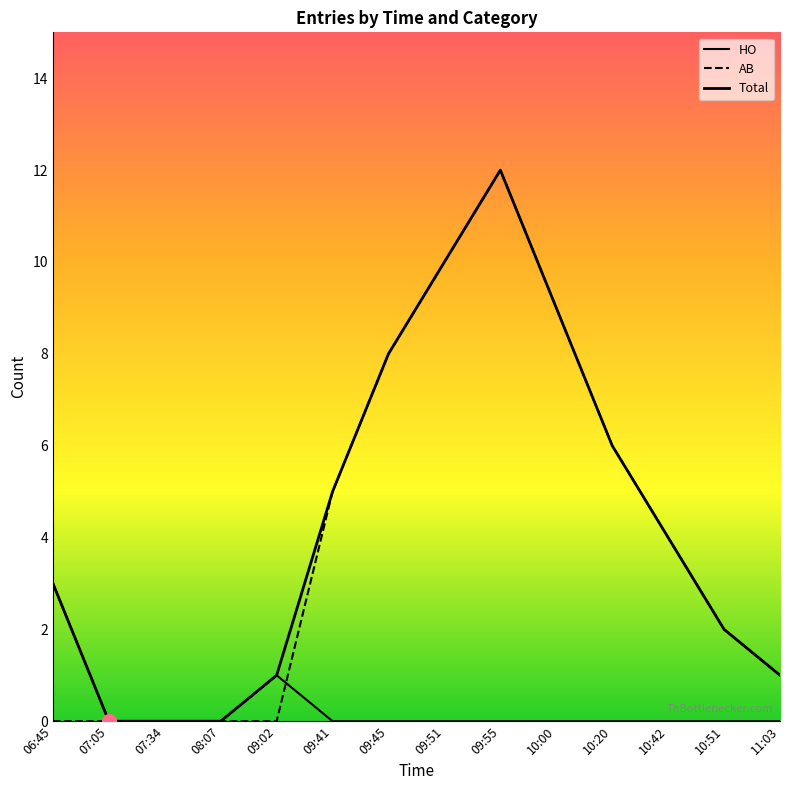

What is the difference between the maximum and minimum values in the AB series?

12